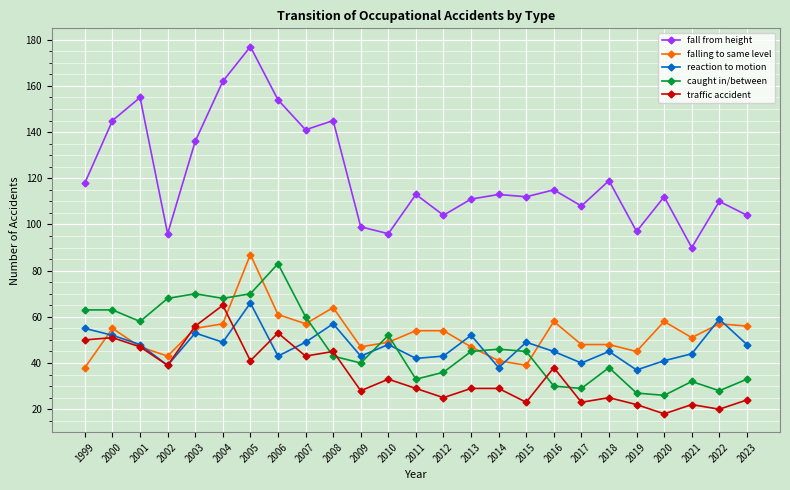

Count the number of data series in this chart.

5